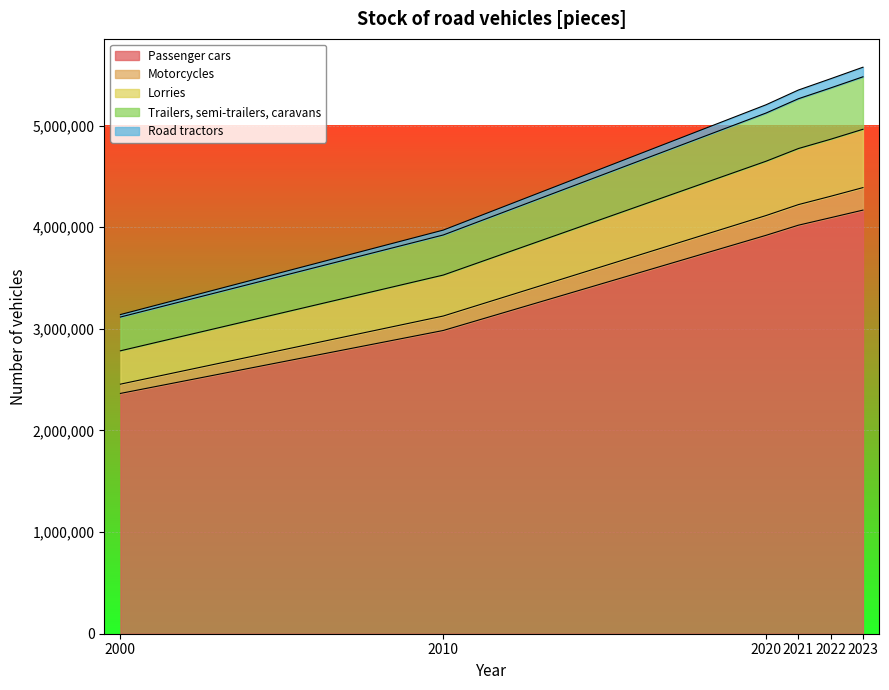

Is it true that Motorcycles equals 1599951 at 2021?

False